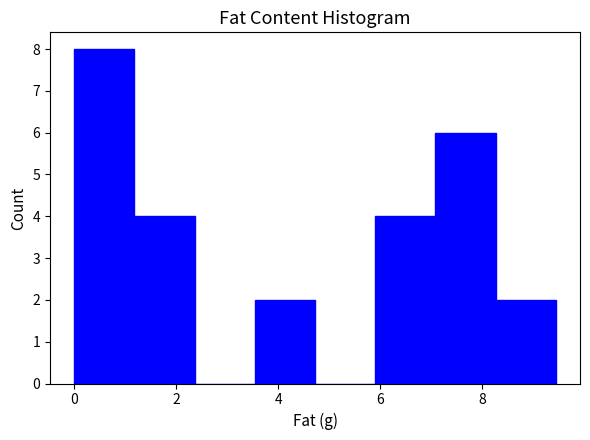

Over which range of the x-axis is the bar tallest?

0.00 to 1.18